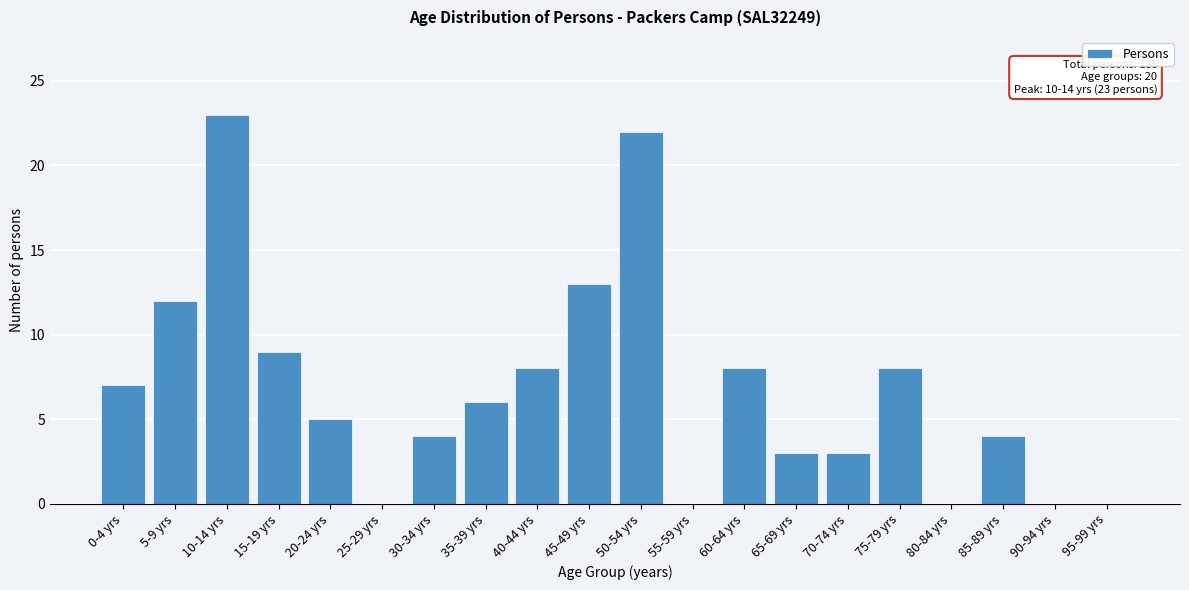

Reading right to left, transcribe all the data shown in this chart.

95-99 yrs=0	90-94 yrs=0	85-89 yrs=4	80-84 yrs=0	75-79 yrs=8	70-74 yrs=3	65-69 yrs=3	60-64 yrs=8	55-59 yrs=0	50-54 yrs=22	45-49 yrs=13	40-44 yrs=8	35-39 yrs=6	30-34 yrs=4	25-29 yrs=0	20-24 yrs=5	15-19 yrs=9	10-14 yrs=23	5-9 yrs=12	0-4 yrs=7